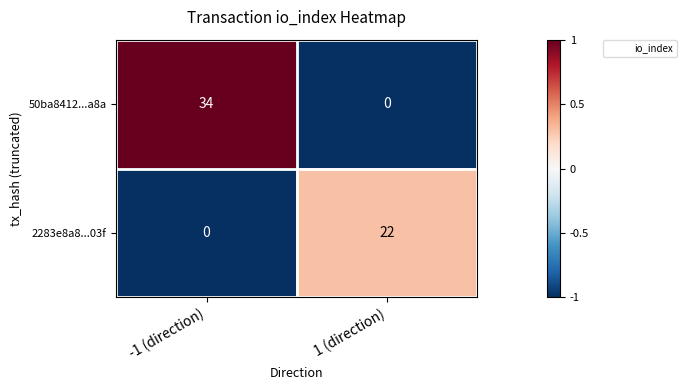

At how many categories does at least one series exceed 0?

2